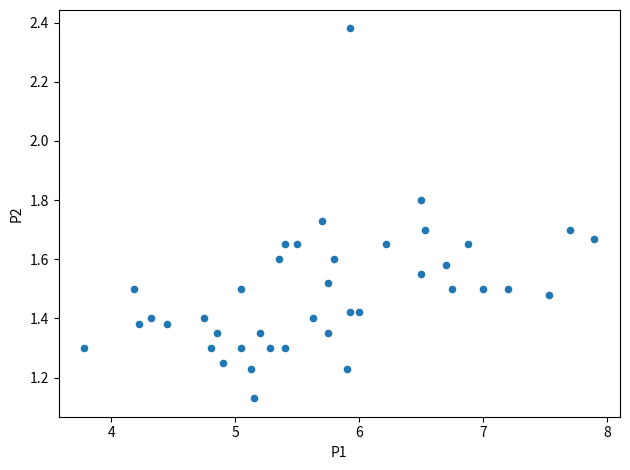

What is the range of X values (max minus min)?

4.1